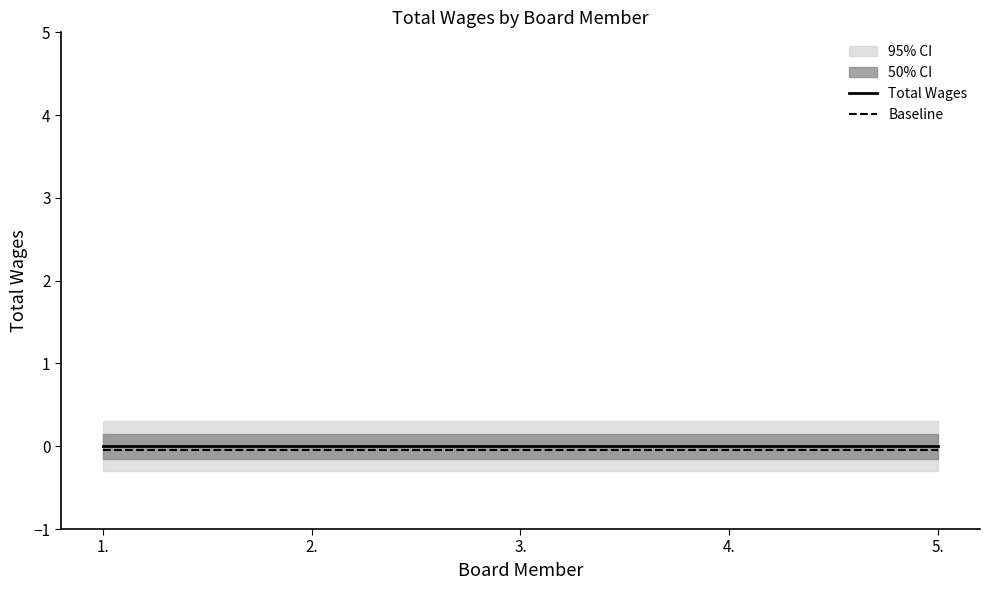

True or false: Baseline has more than 2 points higher than both neighbors.

False